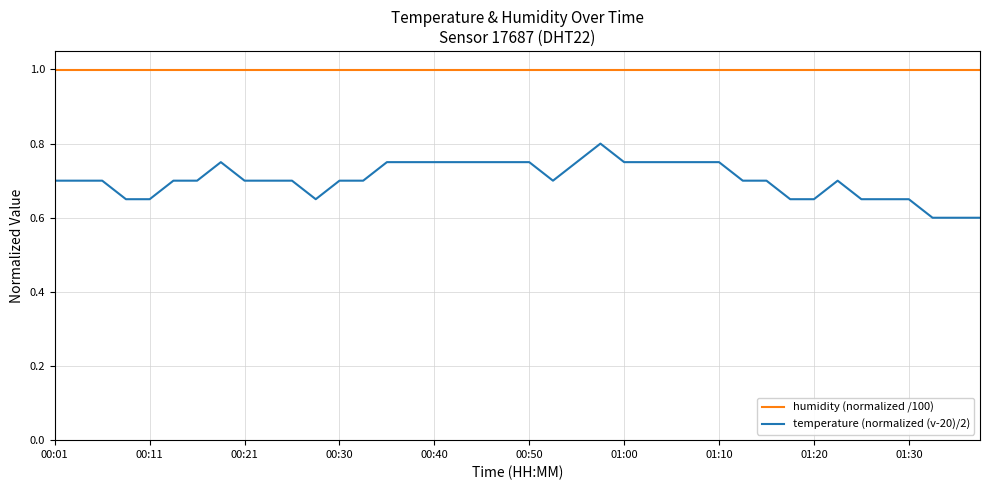

List the series in order of their overall mean, lowest first.

temperature (normalized (v-20)/2), humidity (normalized /100)